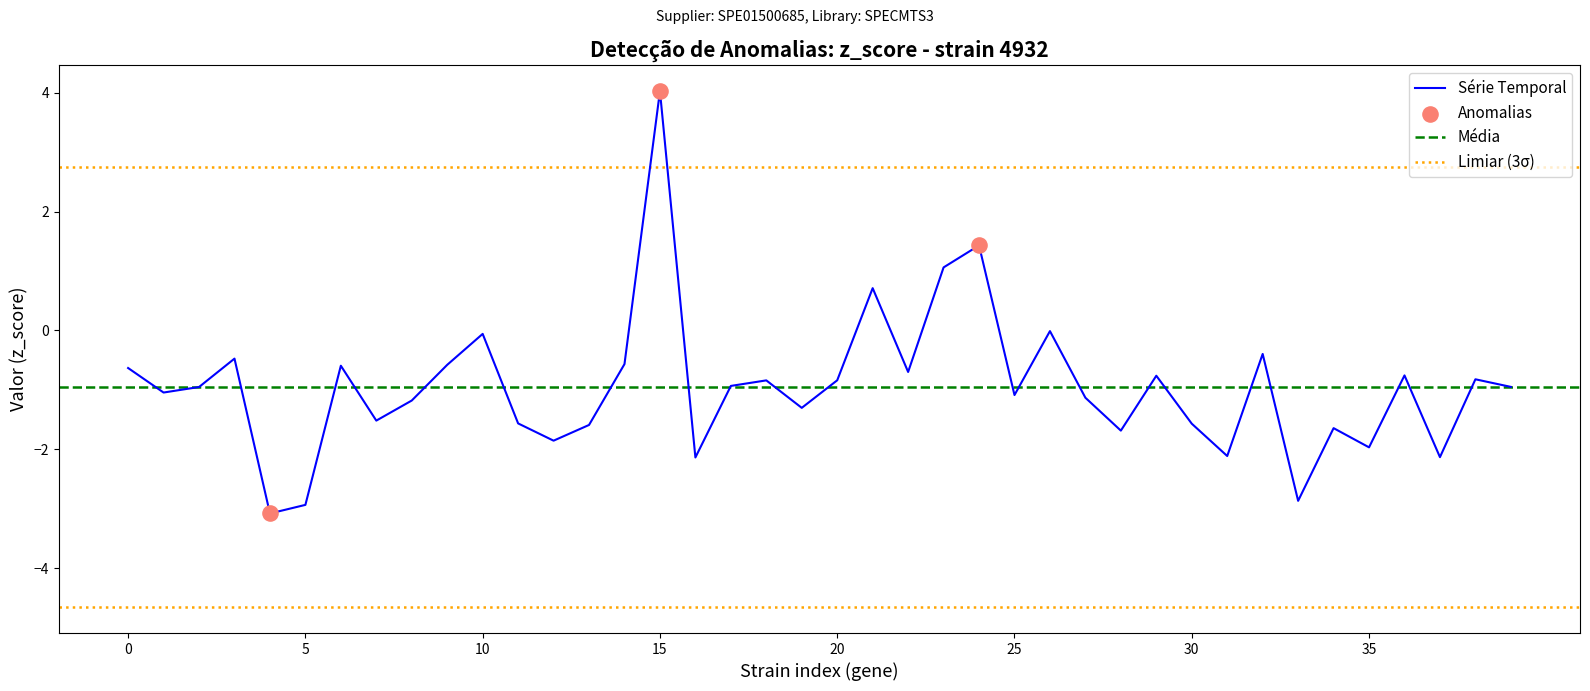

Which category has the highest value in the Série Temporal series?

15